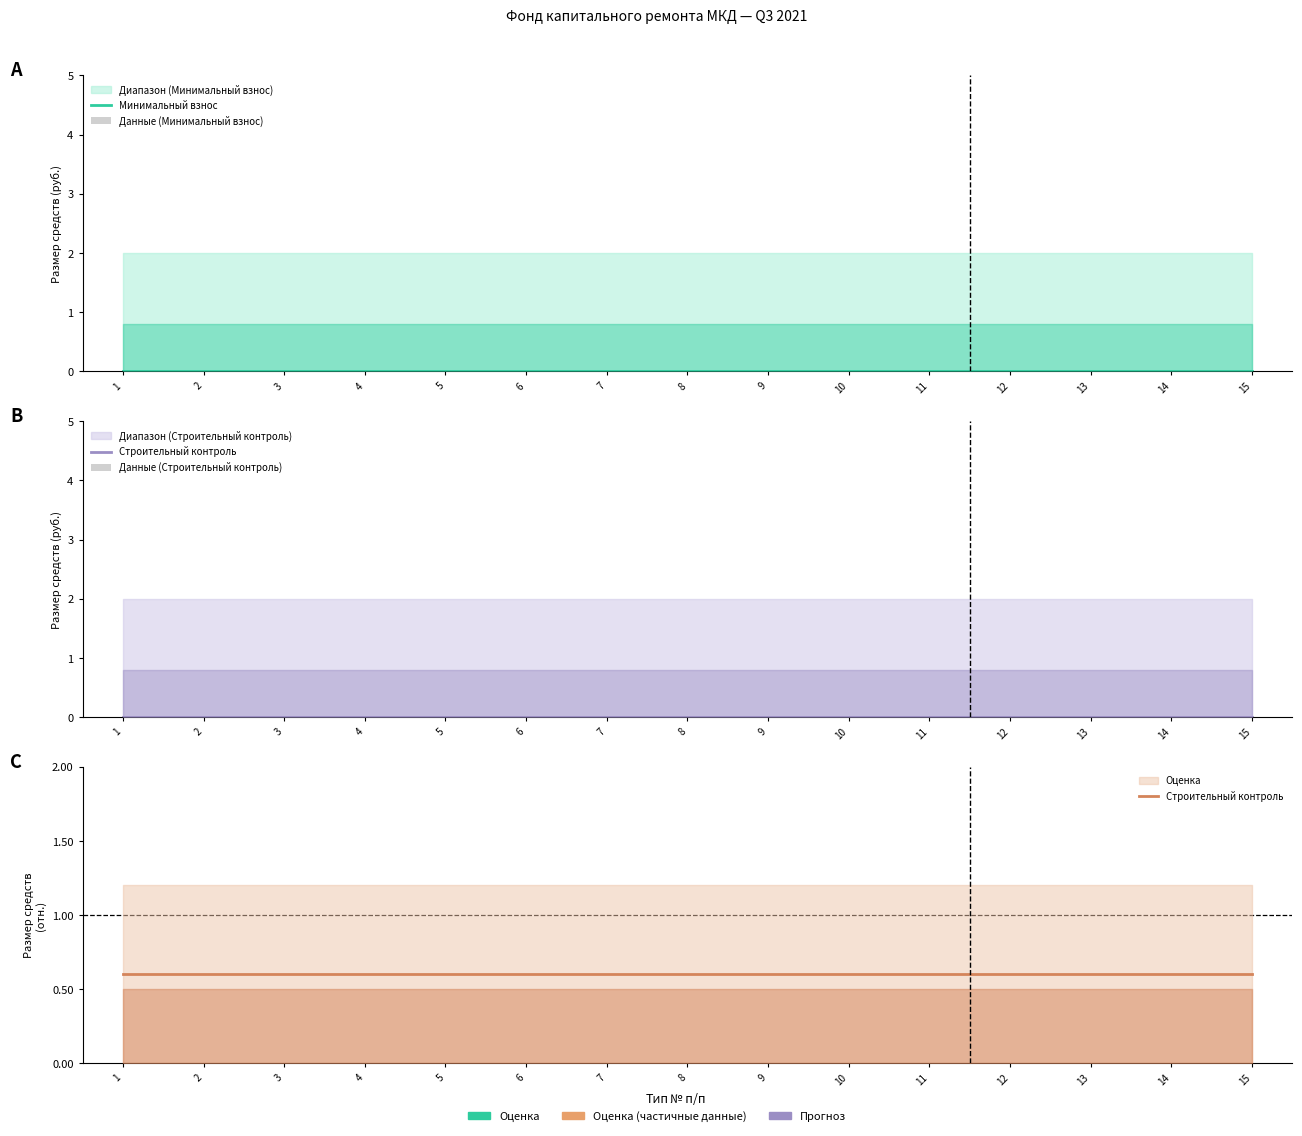

Between 10 and 4, which is larger?

10